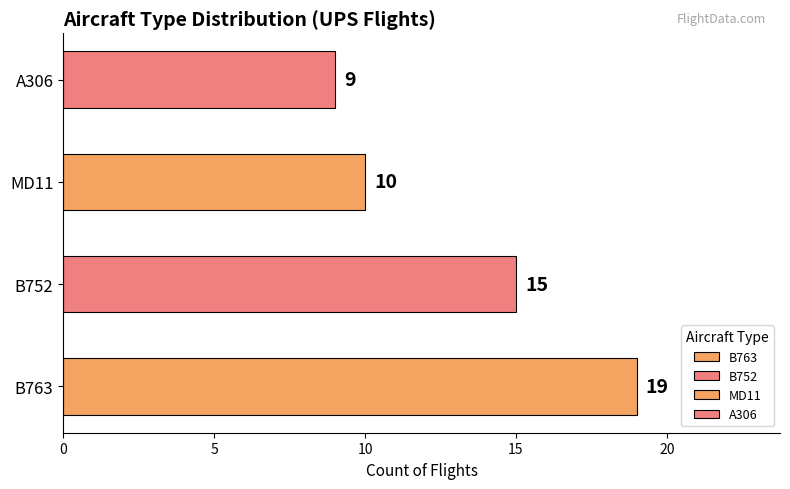

How many bars are there in total?

4